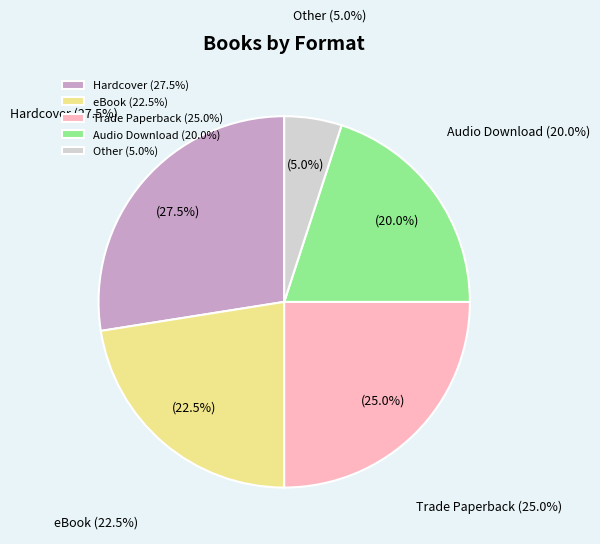

To the nearest percent, what portion does eBook represent?

22%